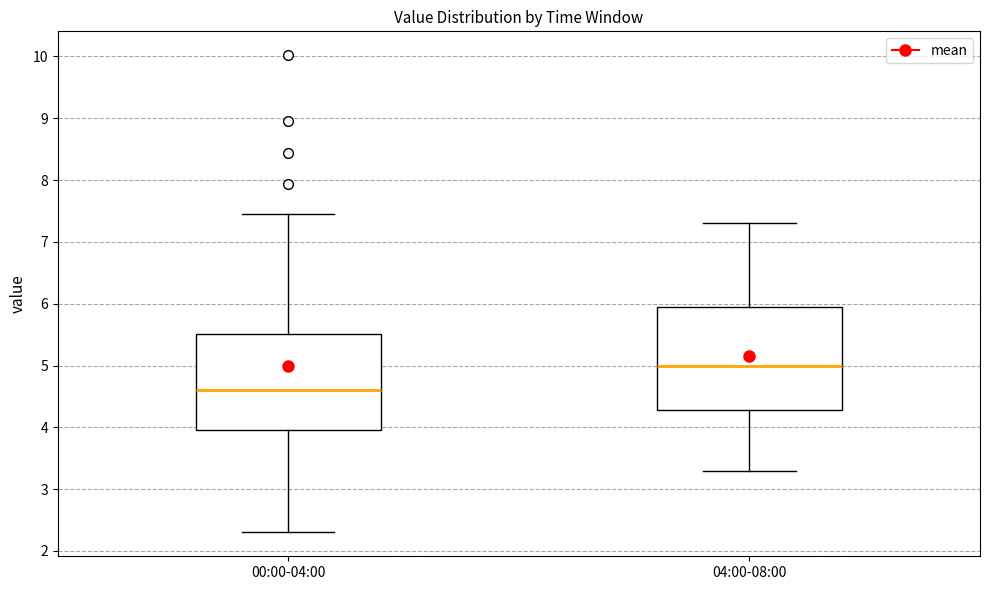

Comparing the boxes themselves (not the whiskers), which one is the tallest?

04:00-08:00